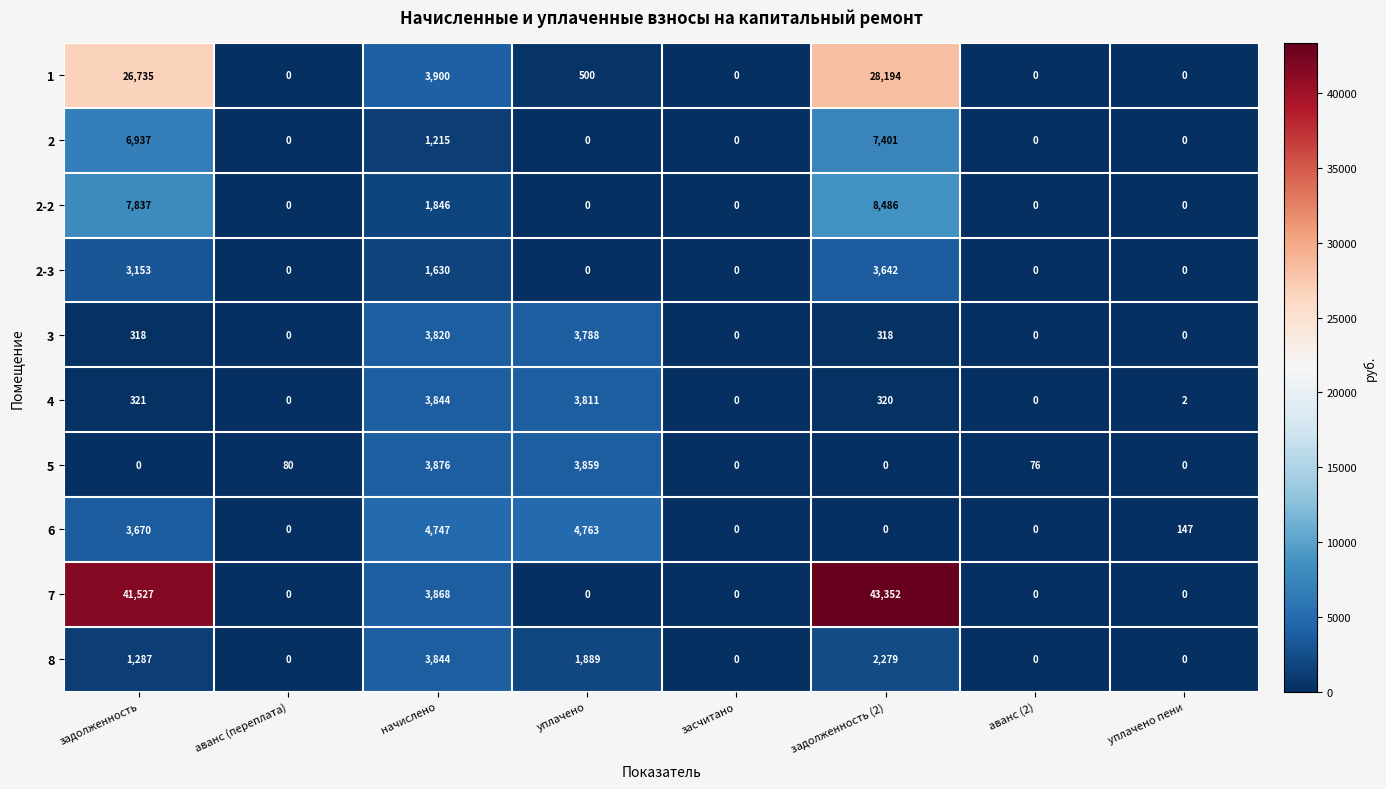

What is the spread (max minus min) of values at задолженность (2)?

43352